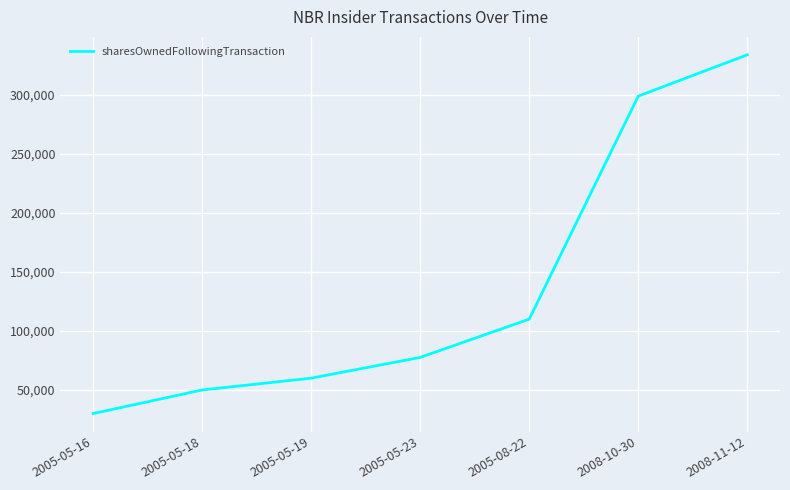

What is the smallest value displayed?

30000